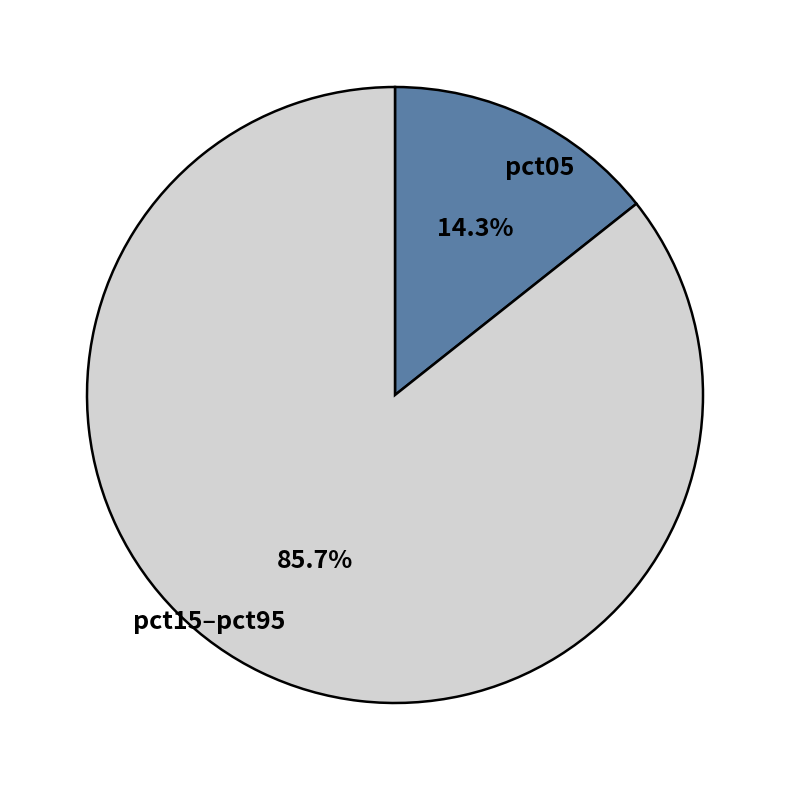

Which category has the biggest portion of the pie?

pct15–pct95